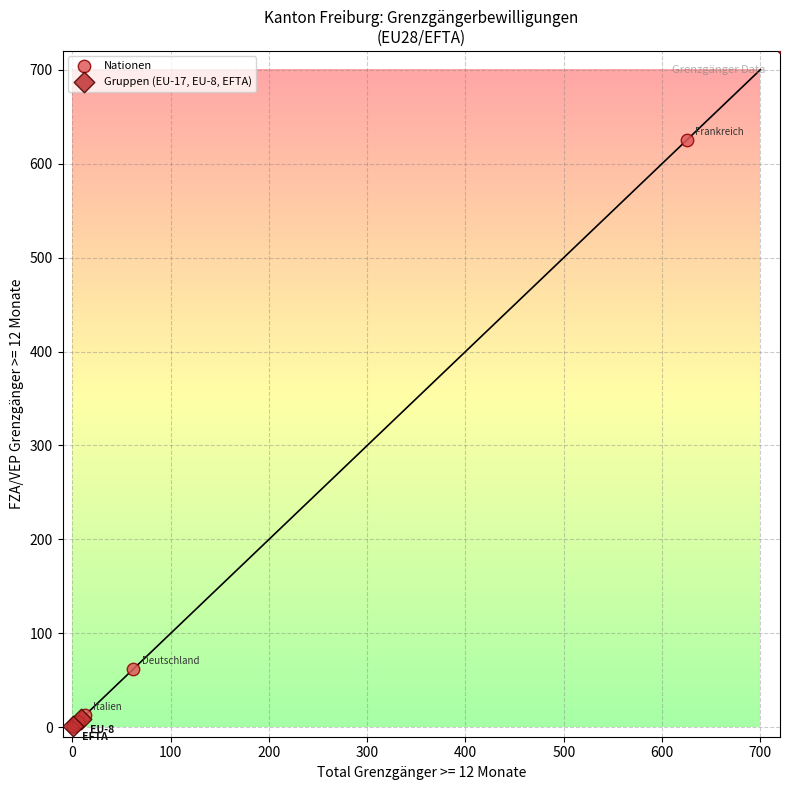

Which series contains the highest Y value?

Gruppen (EU-17, EU-8, EFTA)